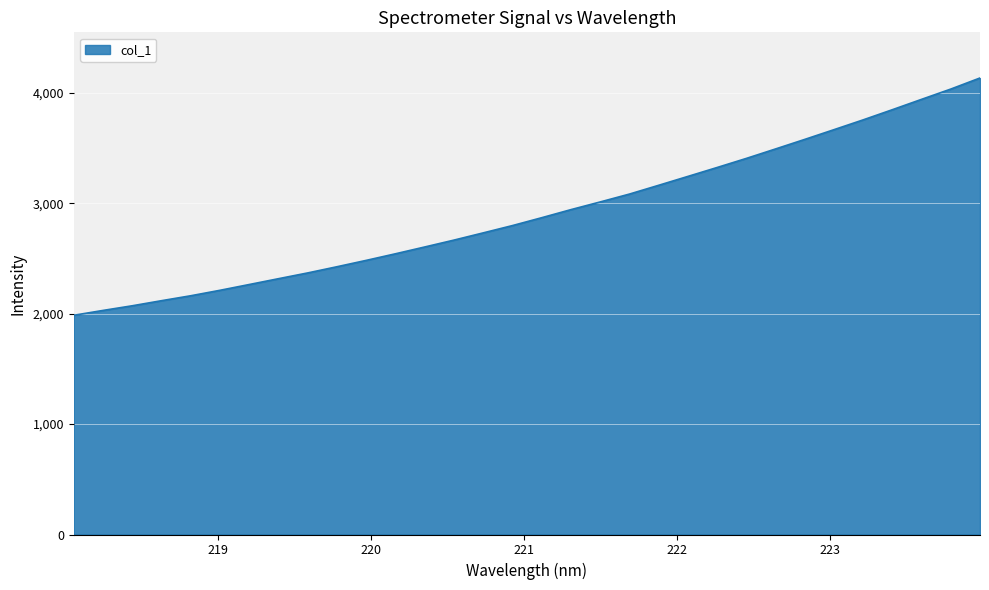

What is the minimum value shown in the chart?

1986.4